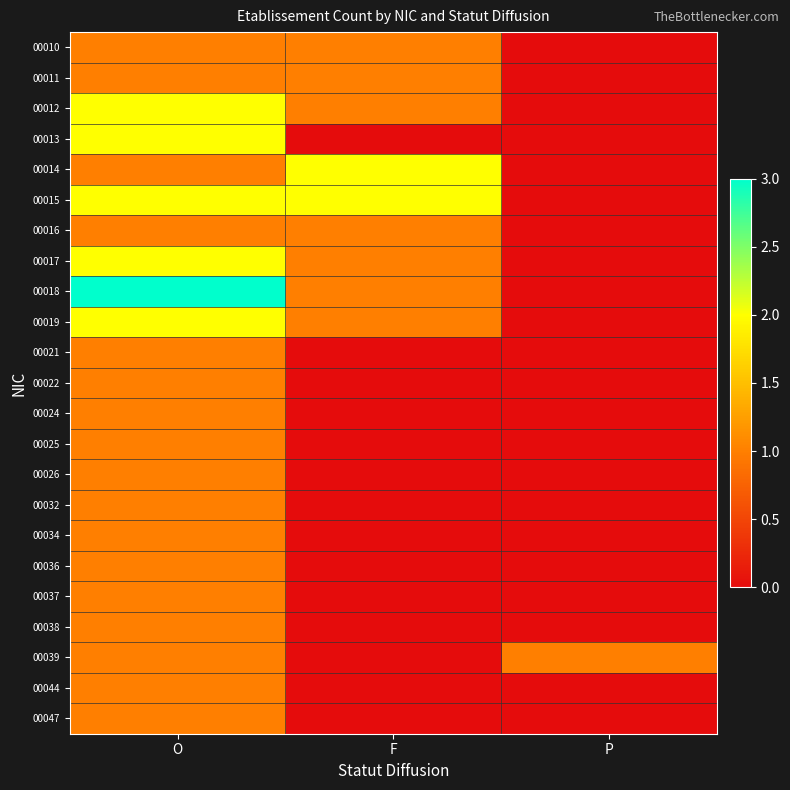

What is the total value across all series at F?

11